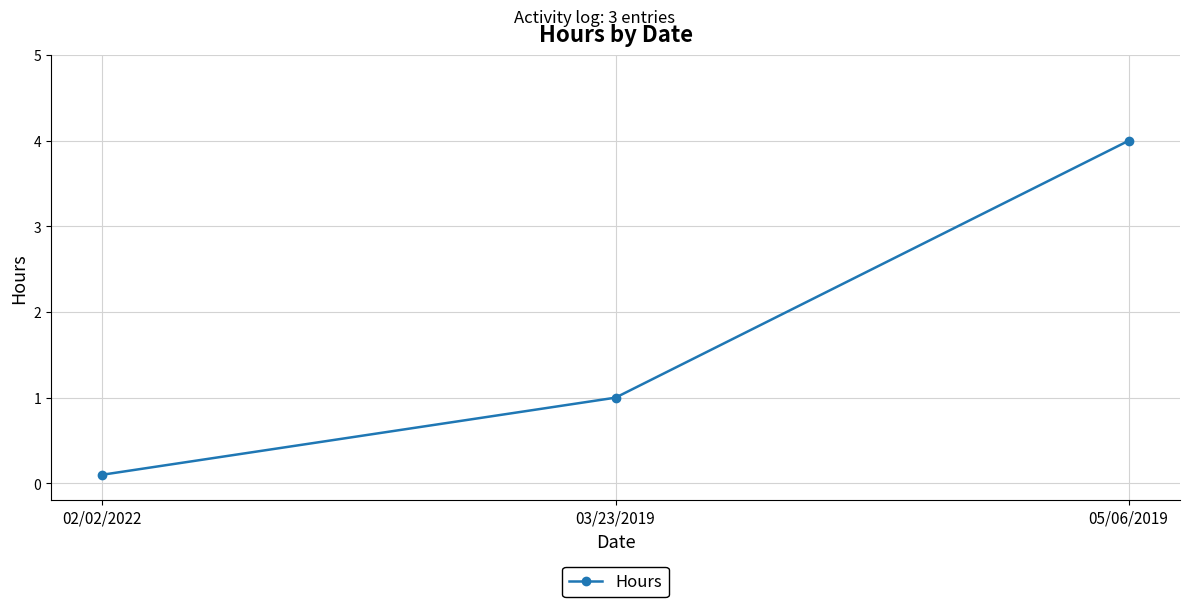

How many data points are less than 1?

1